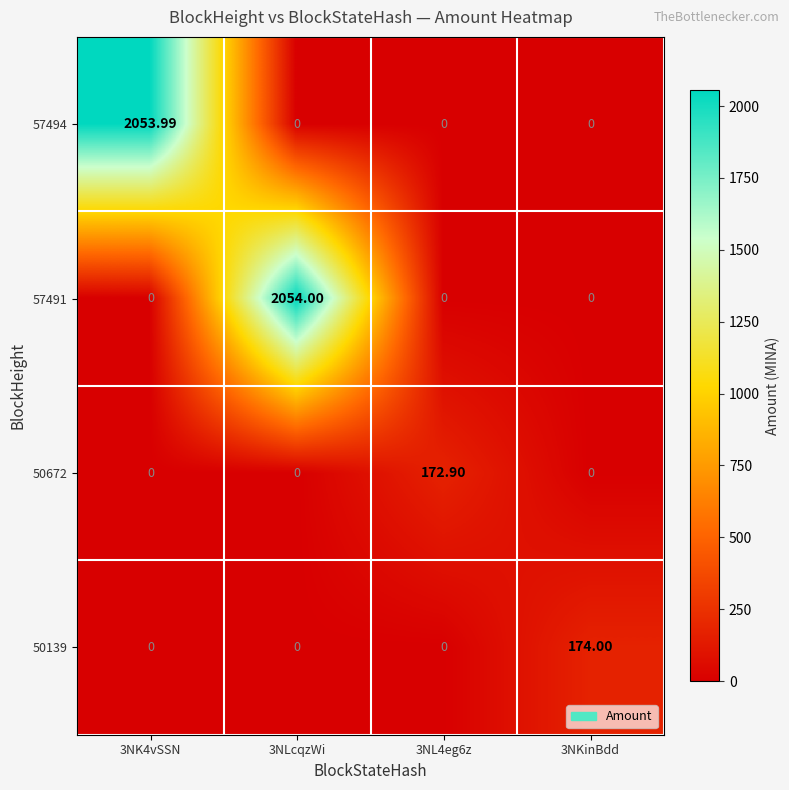

What is the total value across all series at 3NL4eg6z?

172.9